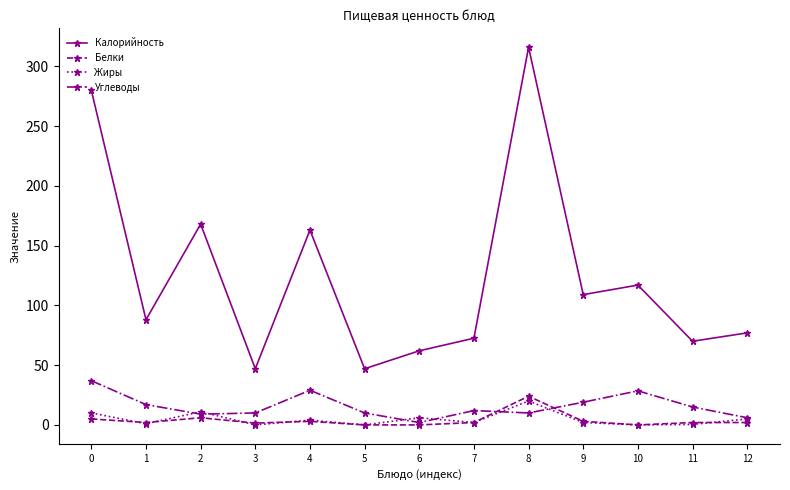

What is the maximum value for Белки?

24.0